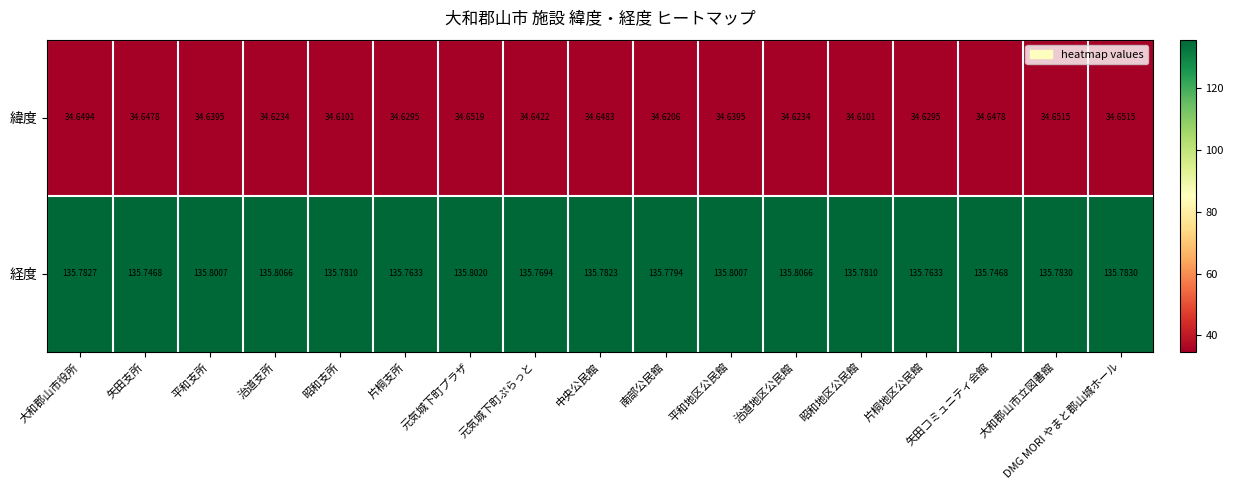

Which series has the largest range (max minus min)?

経度